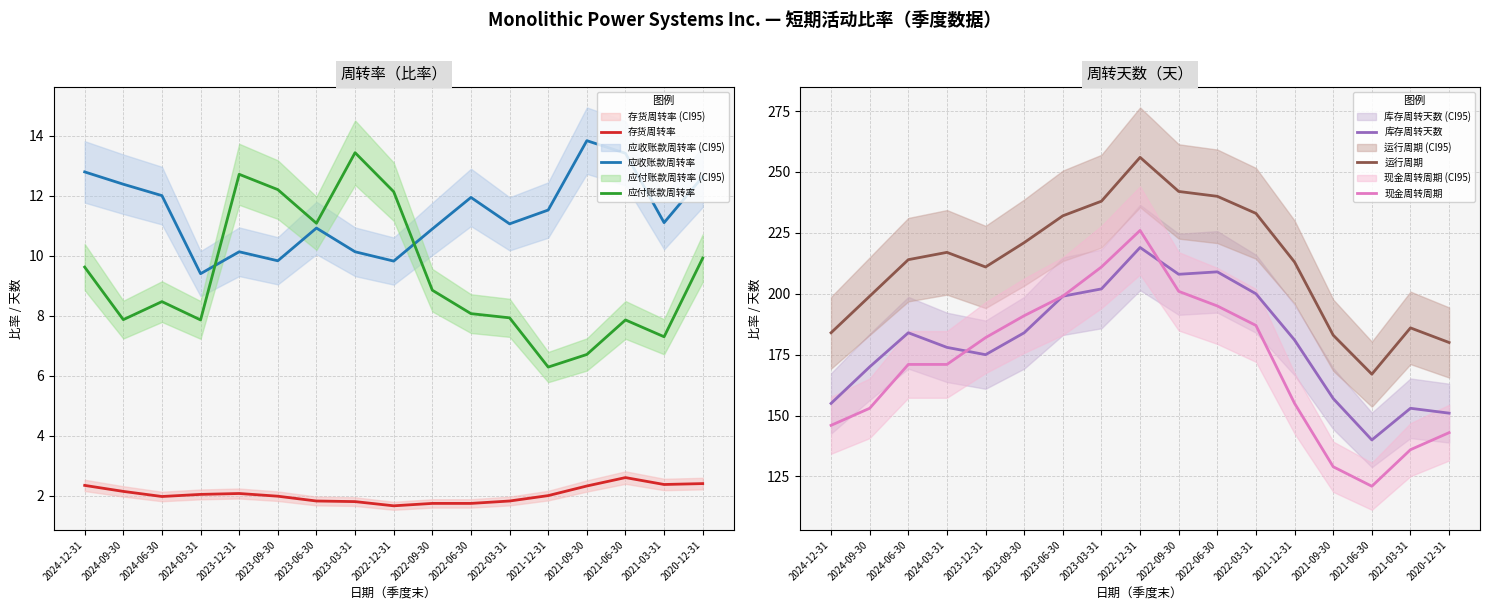

Where is the first local maximum for 应付账款周转率?

2024-06-30